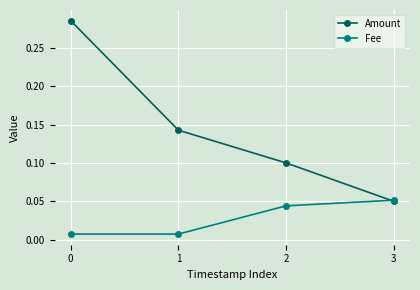

True or false: Amount has more than 1 interior local peaks.

False